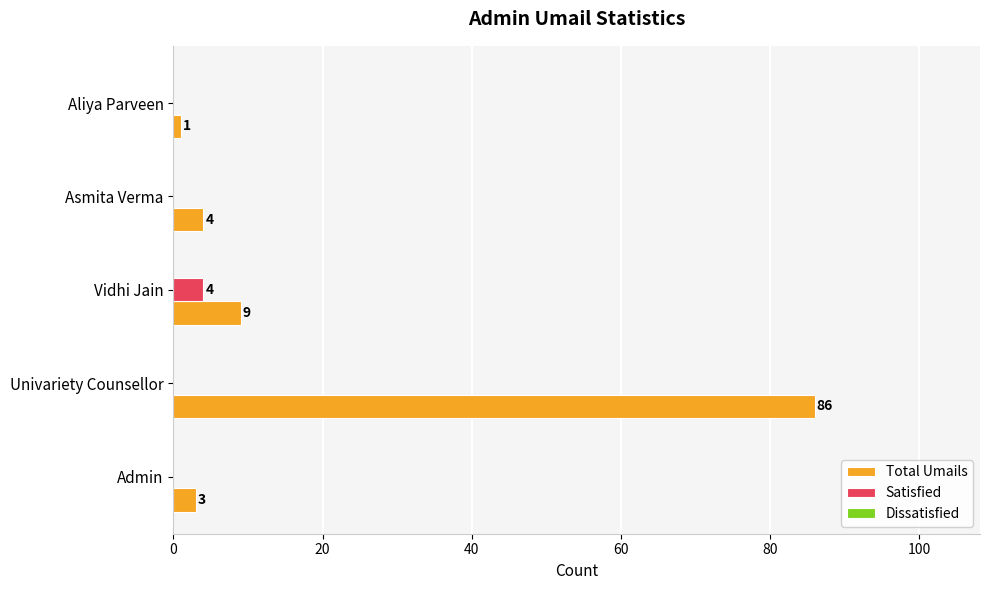

How many distinct data groups are displayed?

2